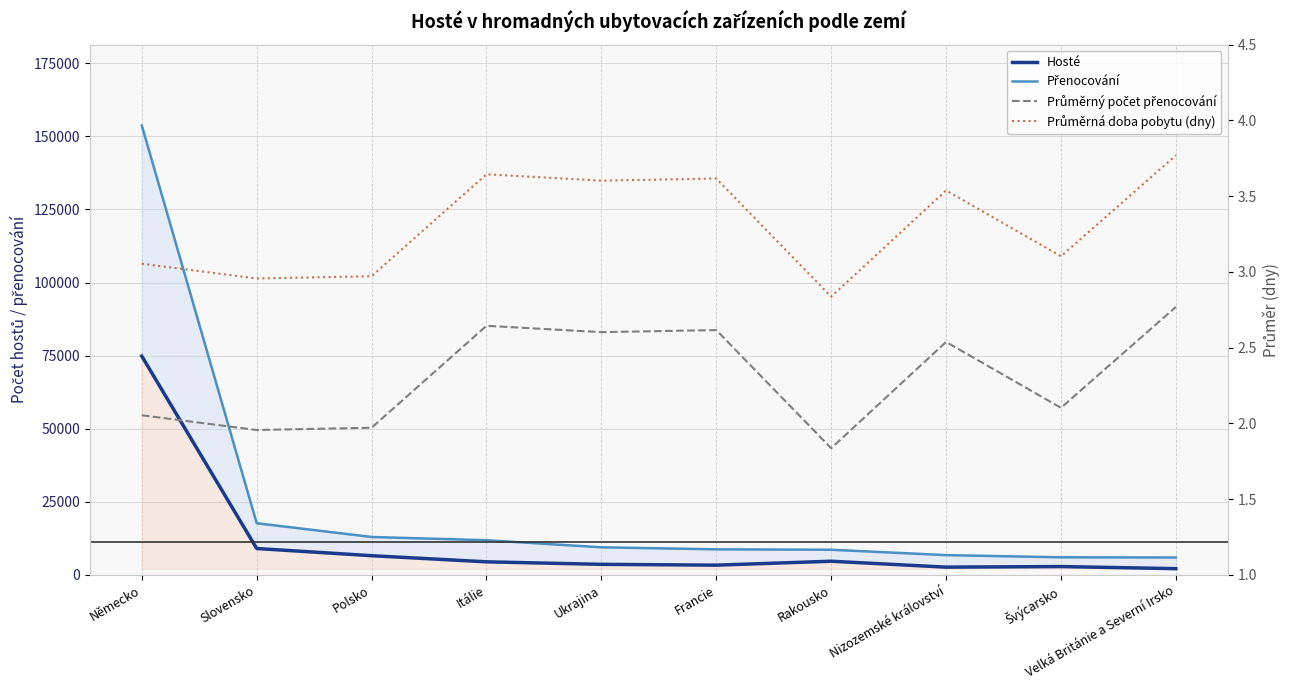

At which label does Průměrná doba pobytu (dny) first exceed 3?

Německo